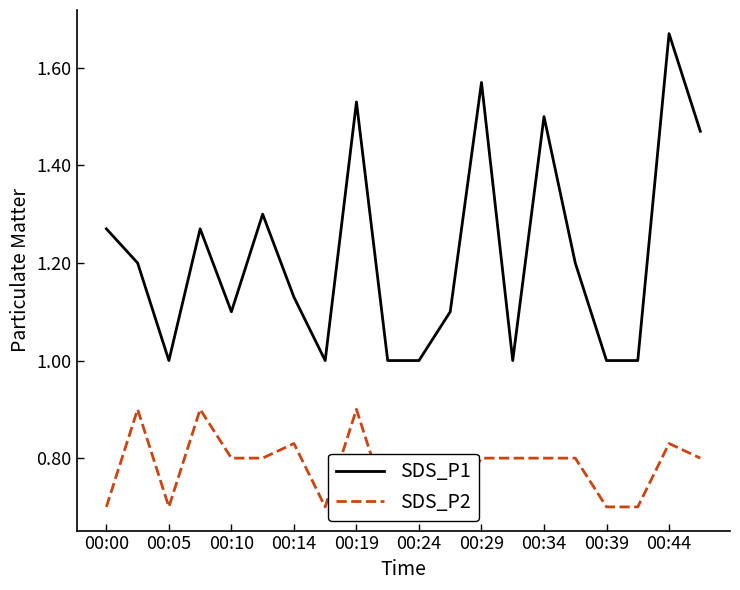

Rank the series by their average value, from lowest to highest.

SDS_P2, SDS_P1